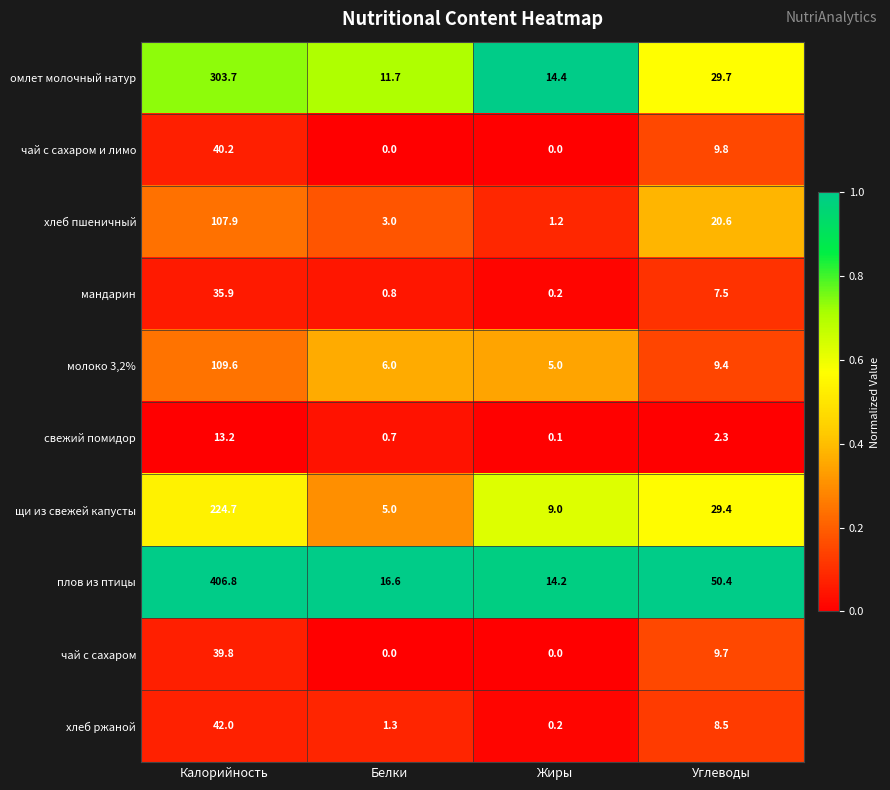

True or false: хлеб пшеничный has a value of 4.8 at Белки.

False